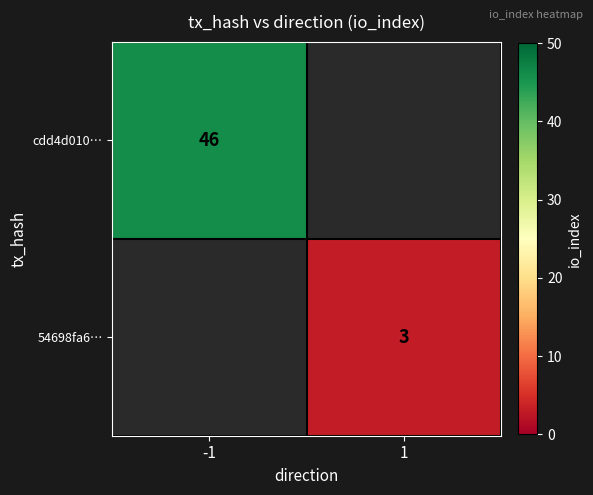

Which category has the lowest value across all series?

1